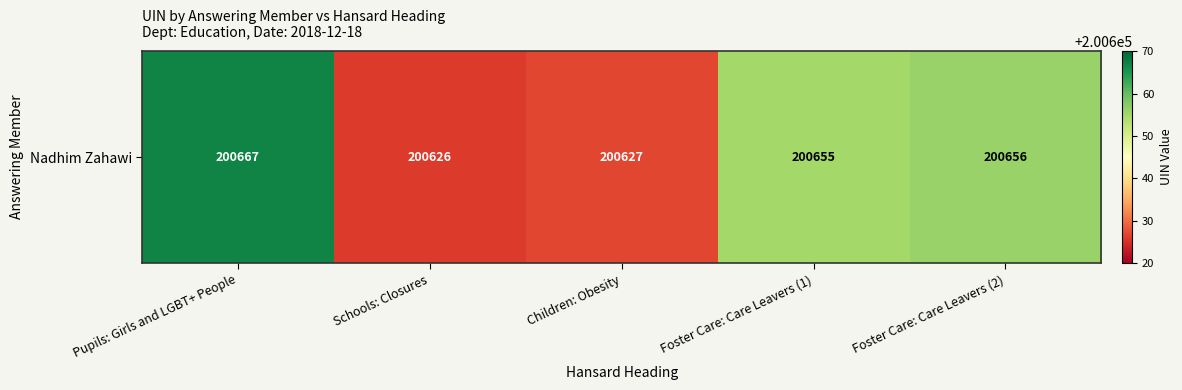

What value does the data have at Schools: Closures, to the nearest 10?

200630